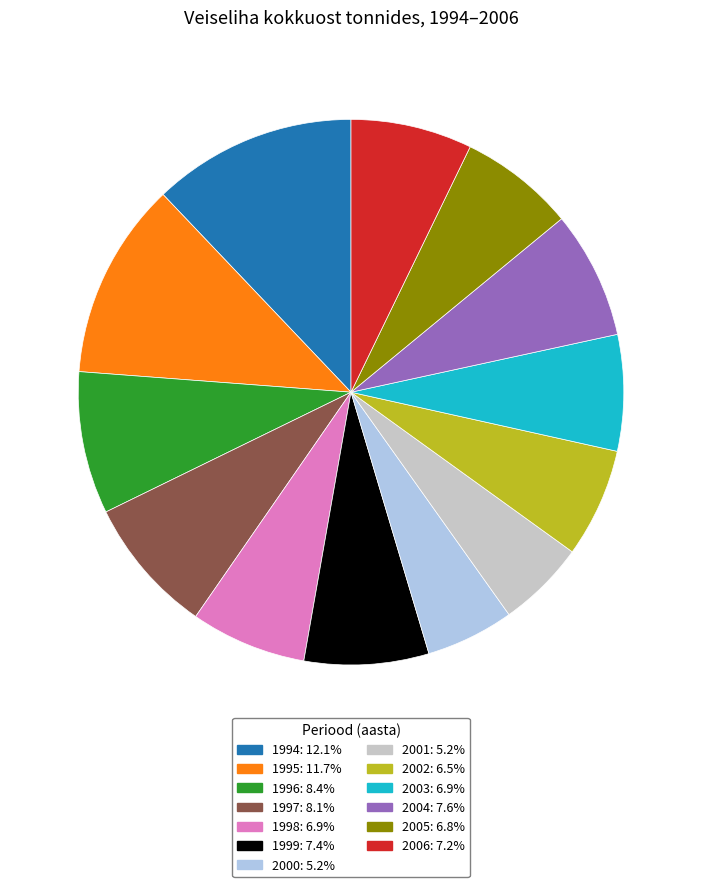

Do 2002 and 1995 together represent more than half of the pie?

No